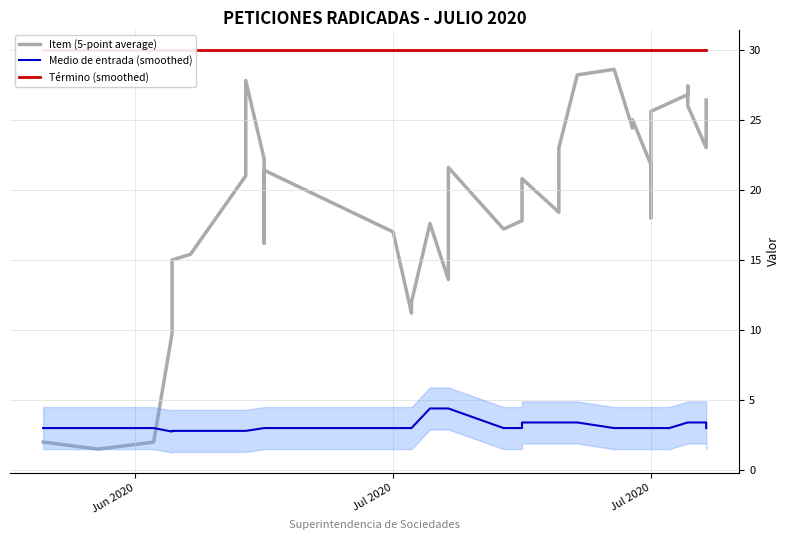

Which series has the largest range (max minus min)?

Item (5-point average)